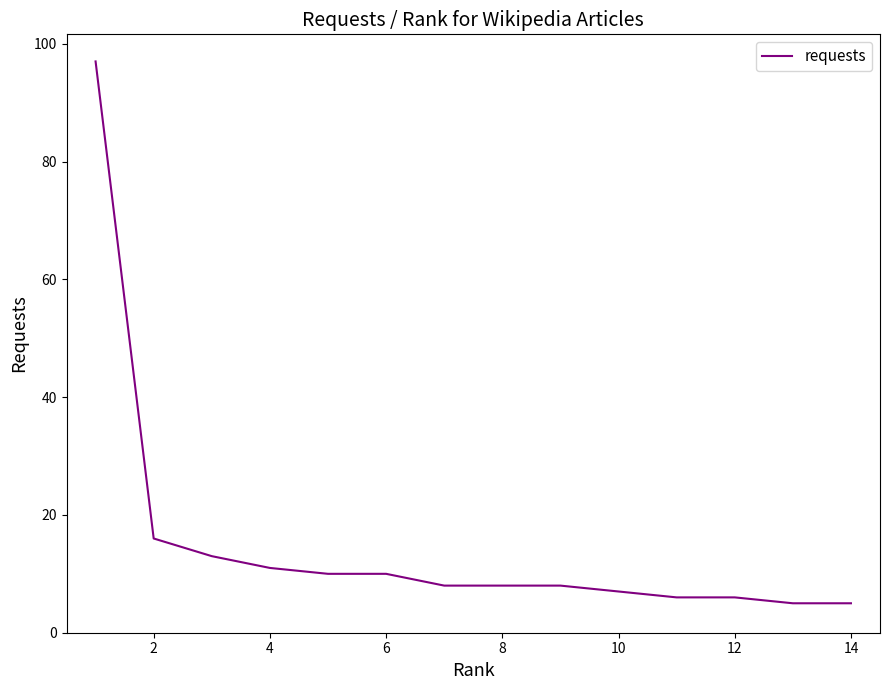

Reading left to right, what are all the values shown in this chart?

97	16	13	11	10	10	8	8	8	7	6	6	5	5